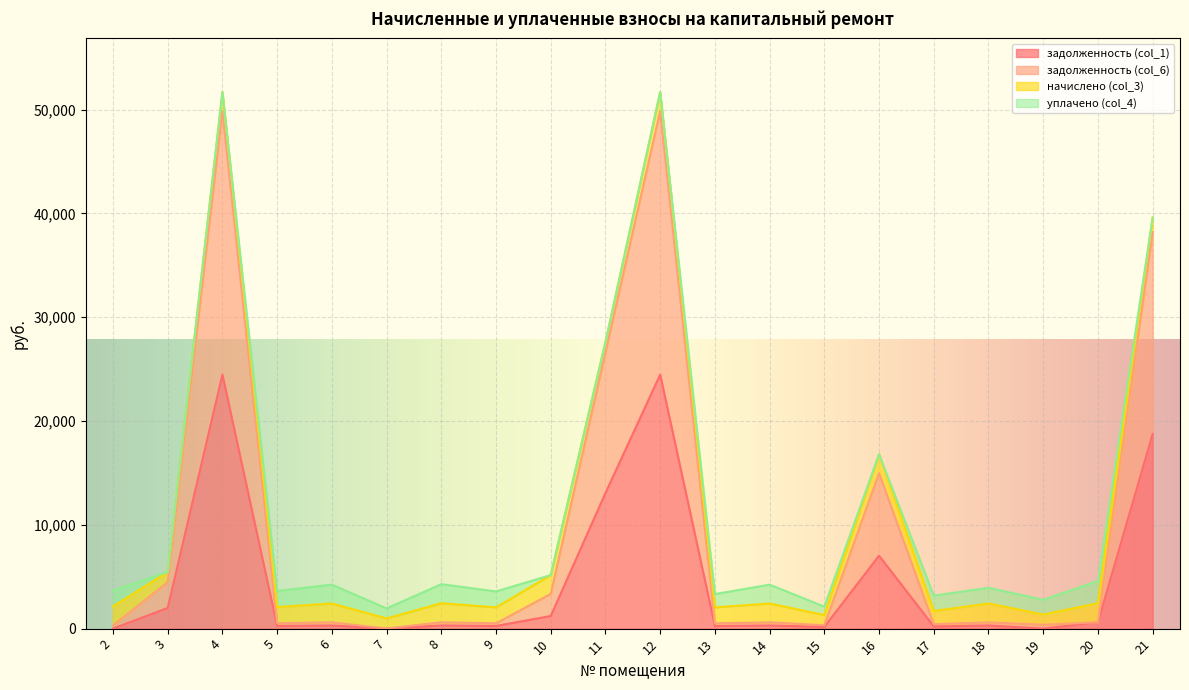

True or false: задолженность (col_1) and задолженность (col_6) intersect in this chart.

False